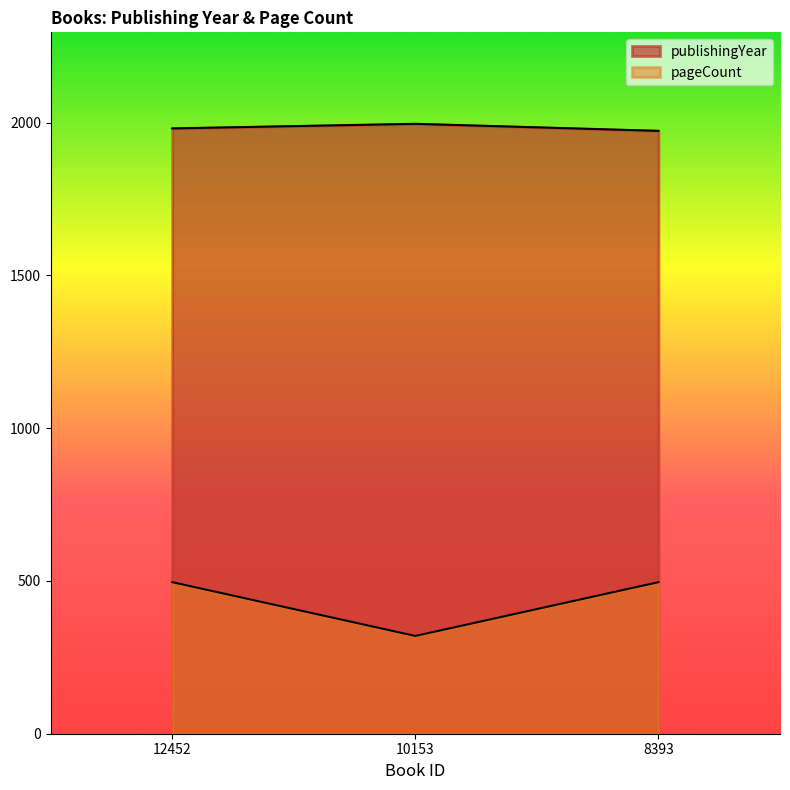

The value of pageCount at 12452 is 496. True or false?

True